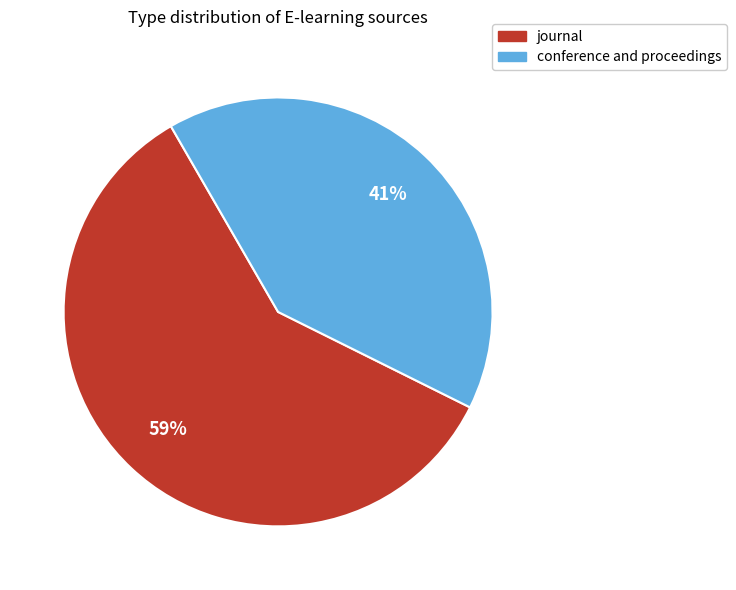

Which category accounts for the majority?

journal